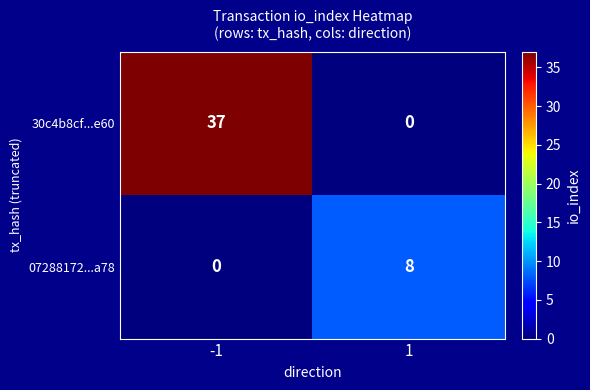

Reading left to right, list all the values displayed in this chart.

30c4b8cf...e60: 37	0
07288172...a78: 0	8